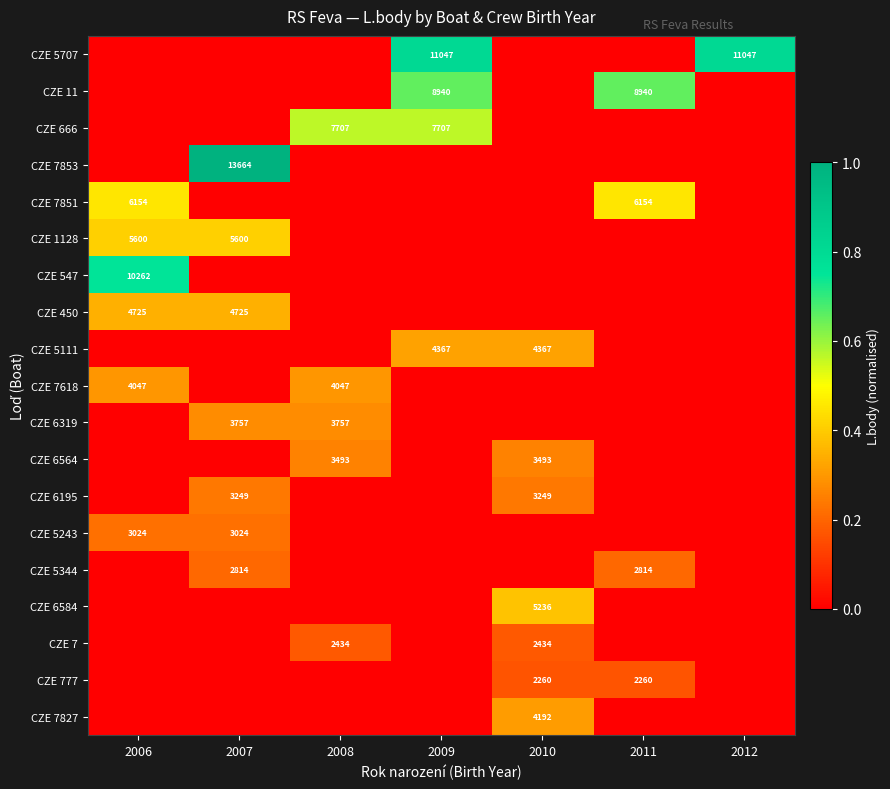

At how many categories does at least one series exceed 0?

7